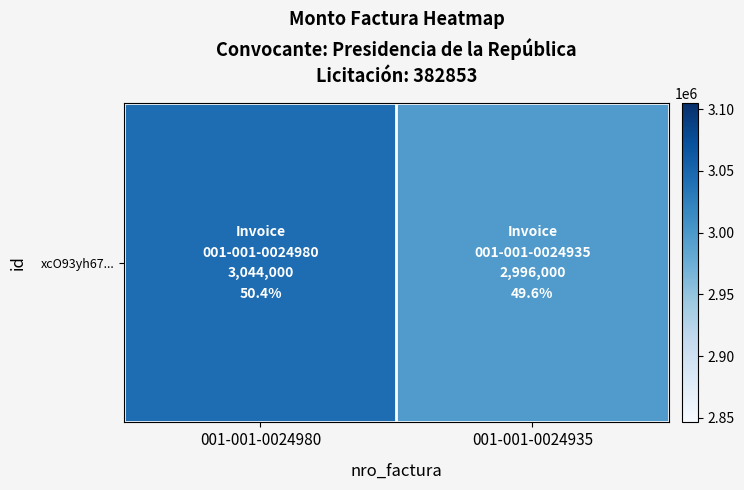

What is the sum of the values at 001-001-0024935 and 001-001-0024980?

6040000